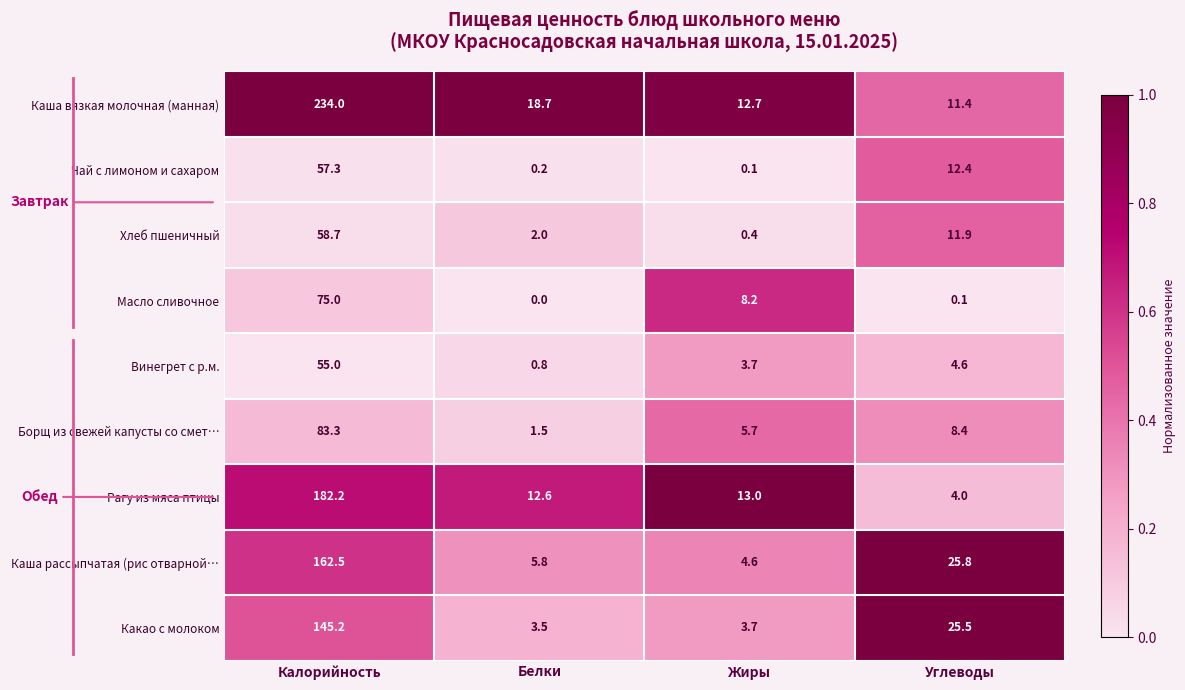

At how many categories does at least one series exceed 0?

4